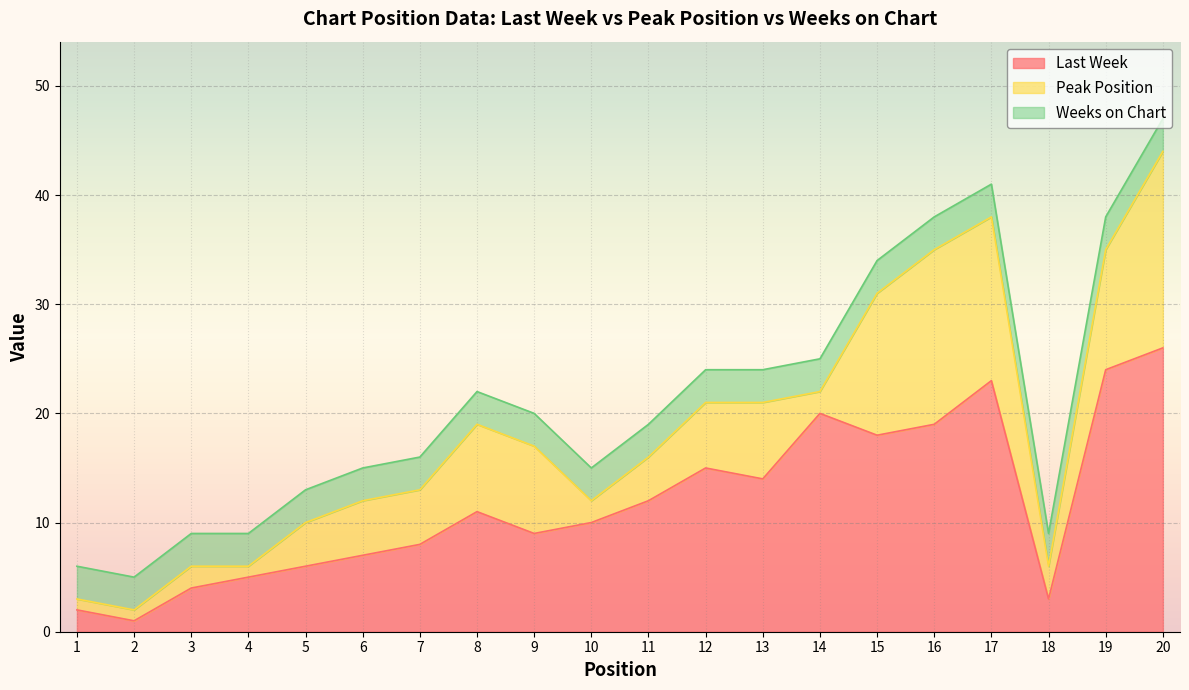

How many data points does each series have?

20